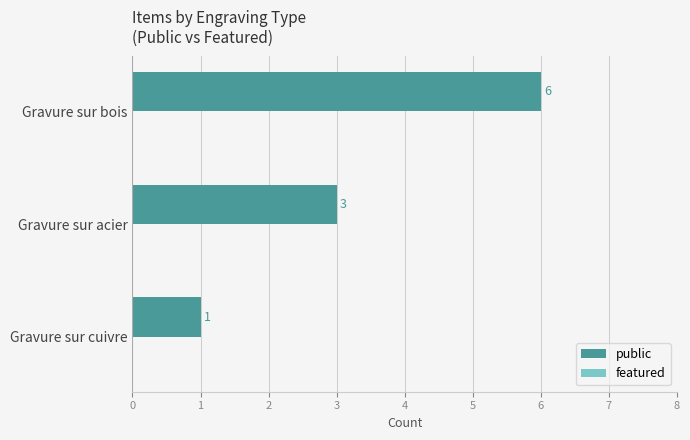

Reading bottom to top, transcribe all the data shown in this chart.

1	3	6